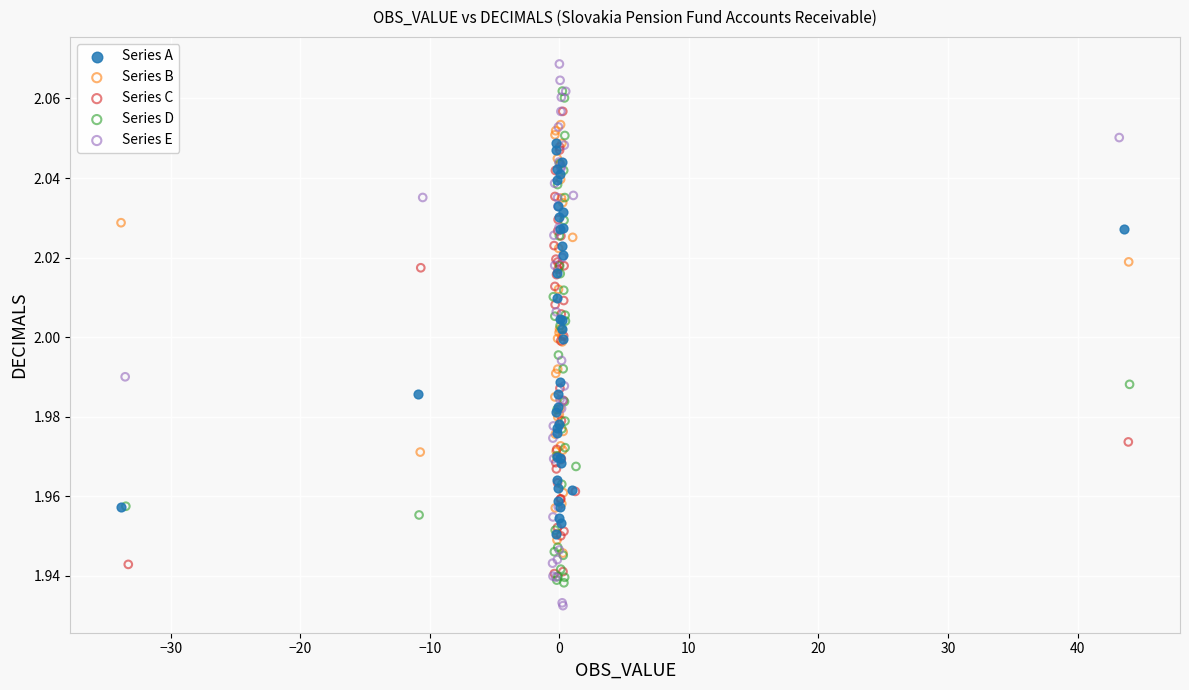

What are all the series names shown in the legend?

Series A, Series B, Series C, Series D, Series E